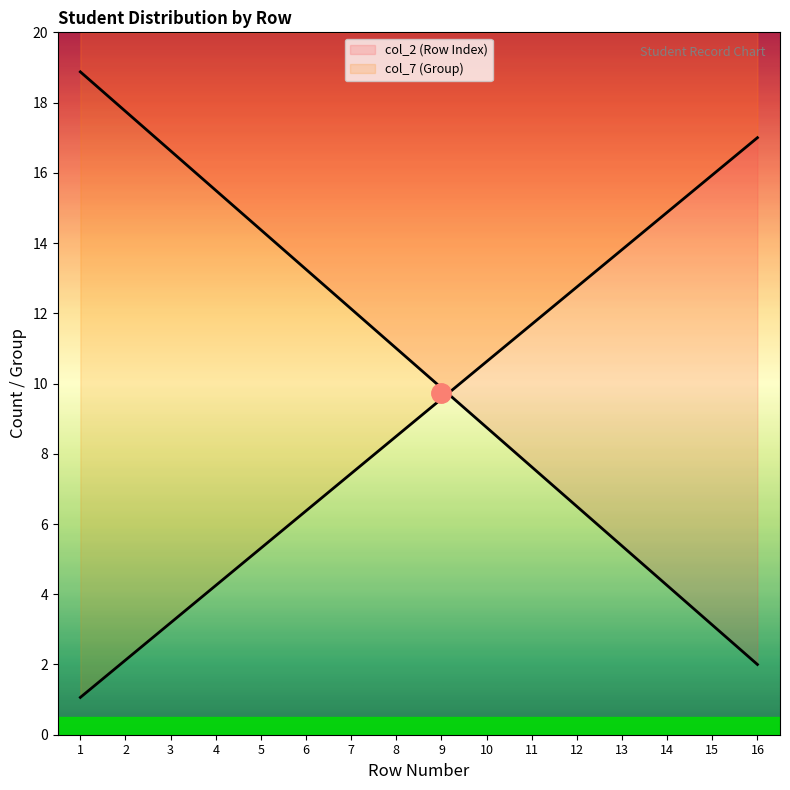

Where does the data first go above 11?

1